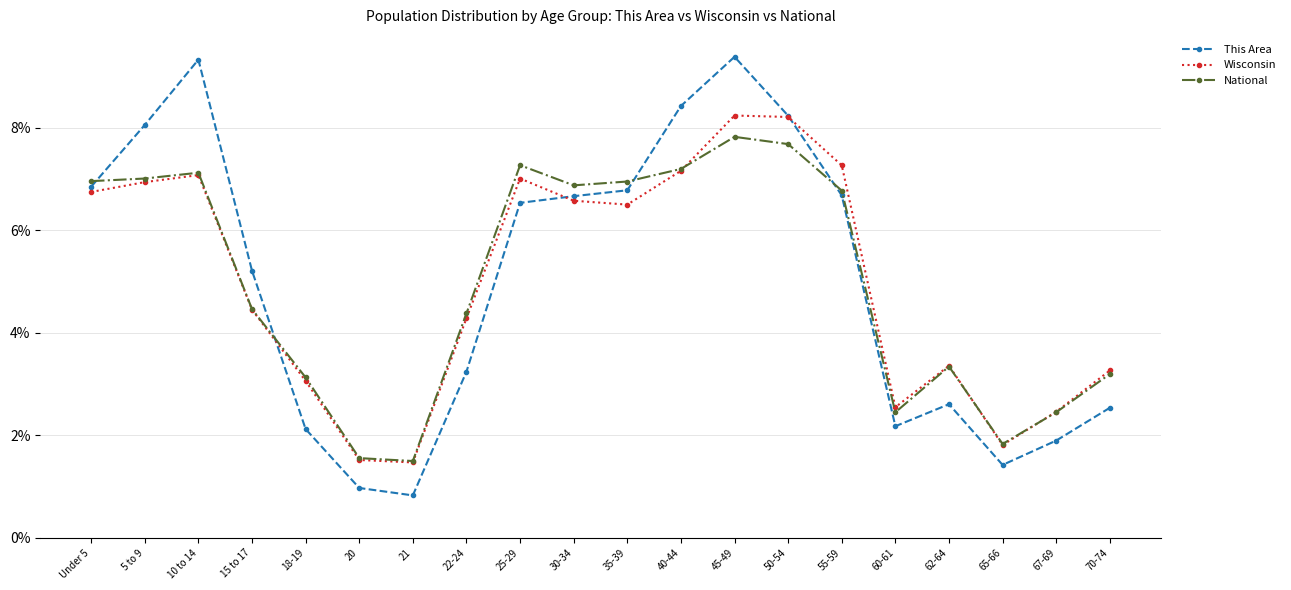

Rank the series by their maximum value, from lowest to highest.

National, Wisconsin, This Area